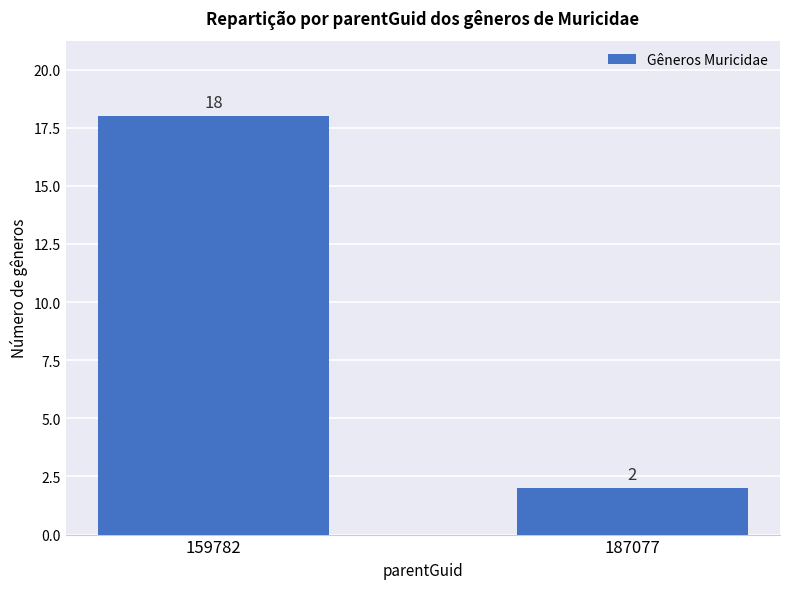

Which label corresponds to the smallest value in the chart?

187077